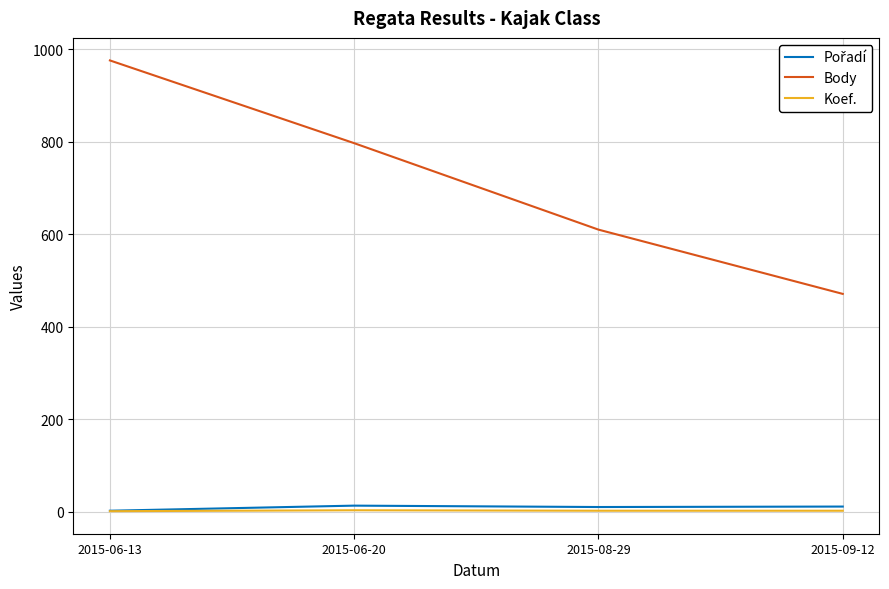

At which category is the sum across all series the highest?

2015-06-13